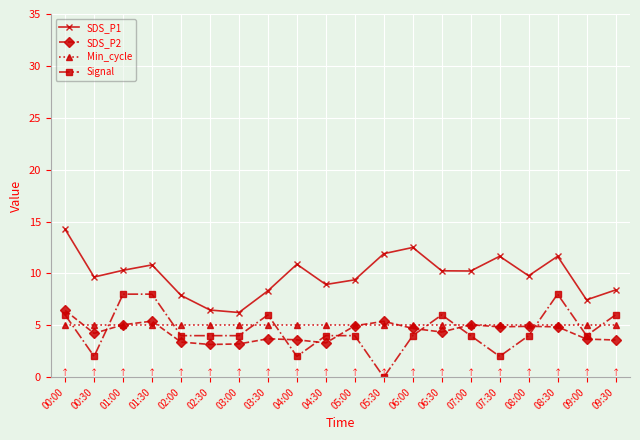

How many data points in SDS_P1 are above 10?

10